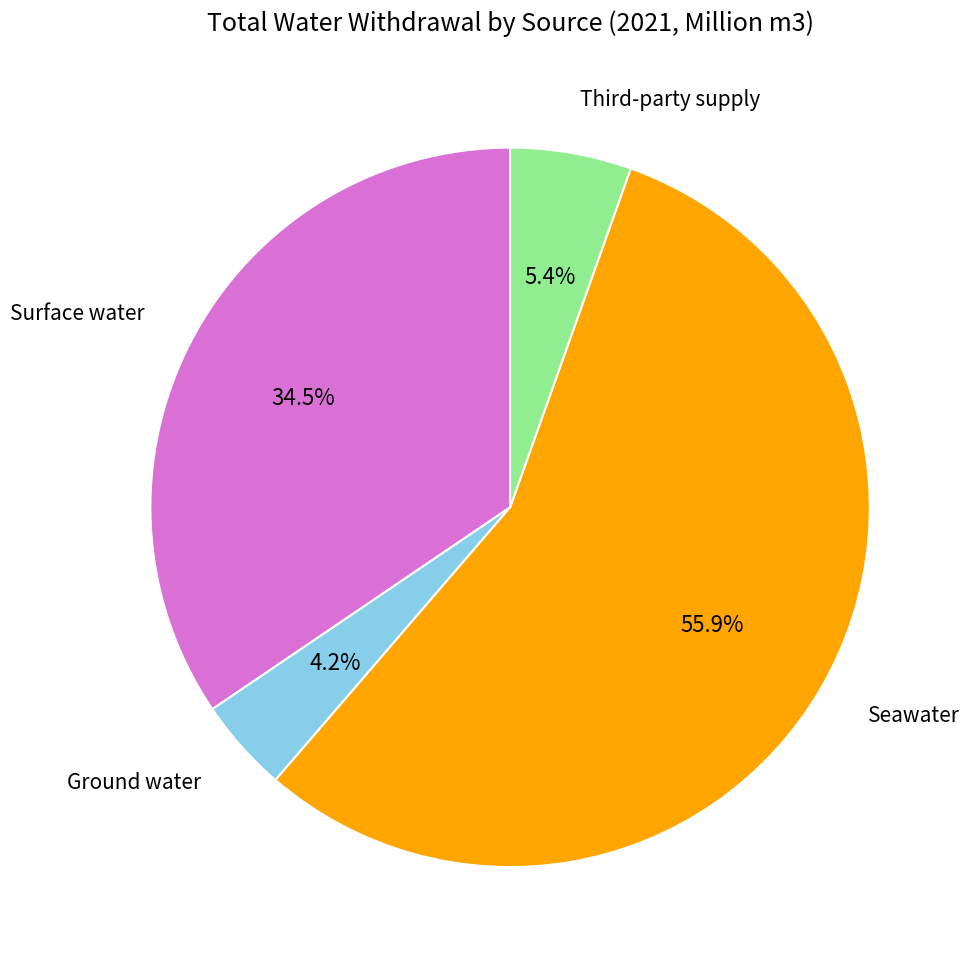

Is there a majority slice in this chart?

Yes